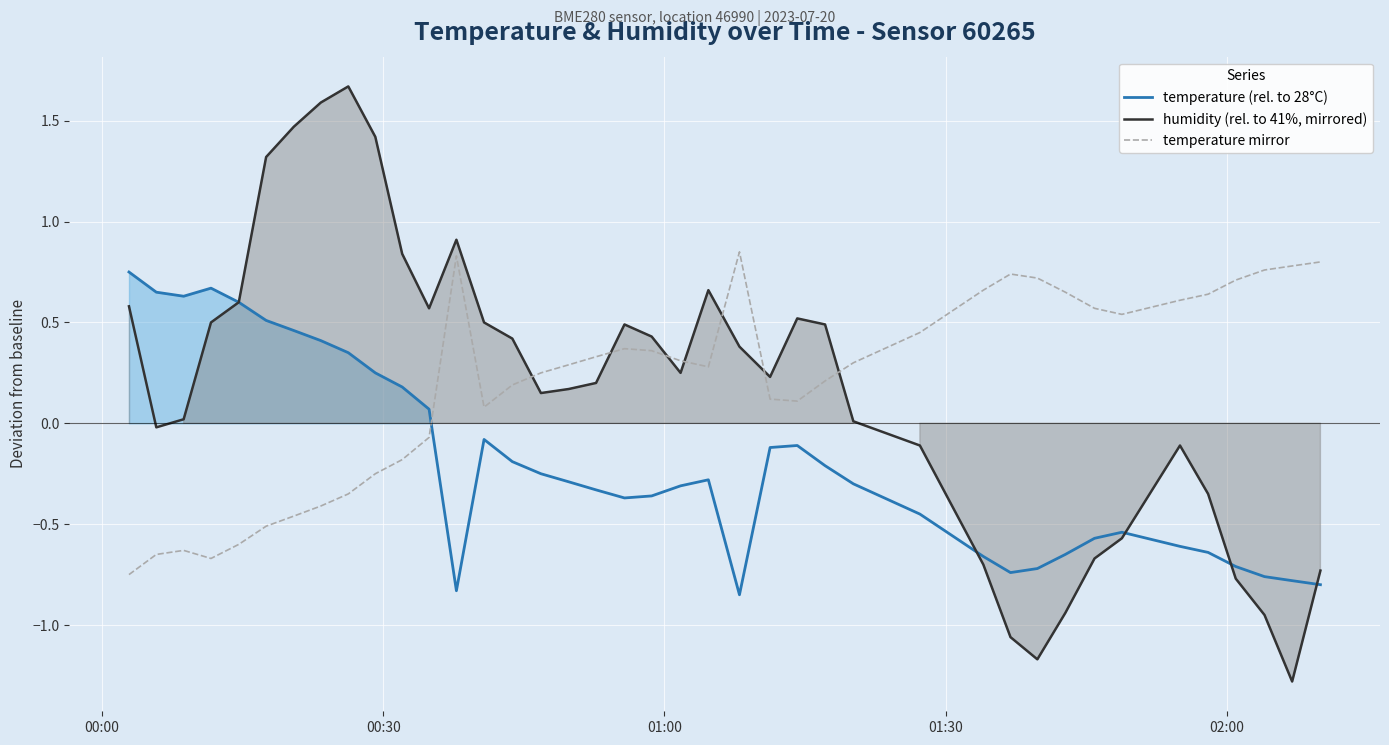

True or false: temperature mirror and humidity (rel. to 41%, mirrored) intersect in this chart.

True